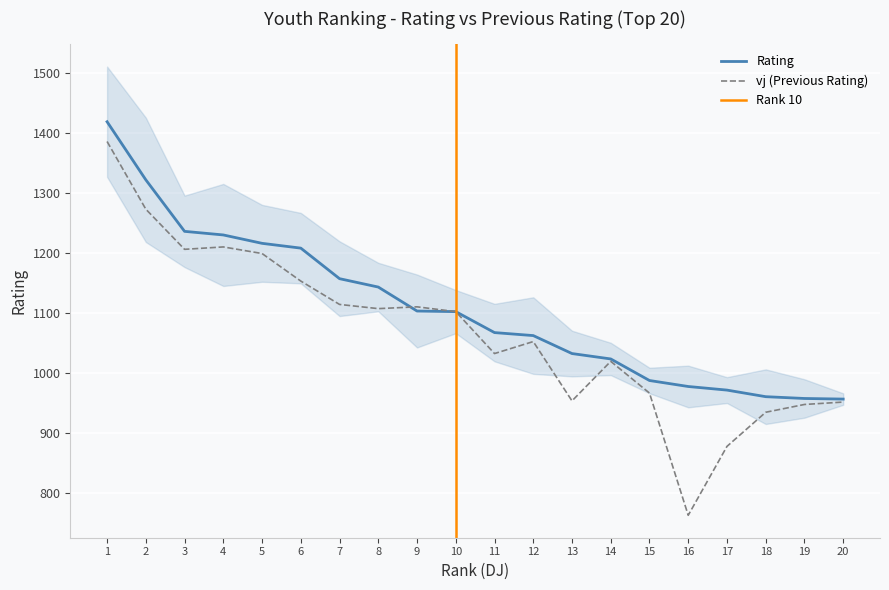

What is the difference between the vj values at 14 and 7?

95